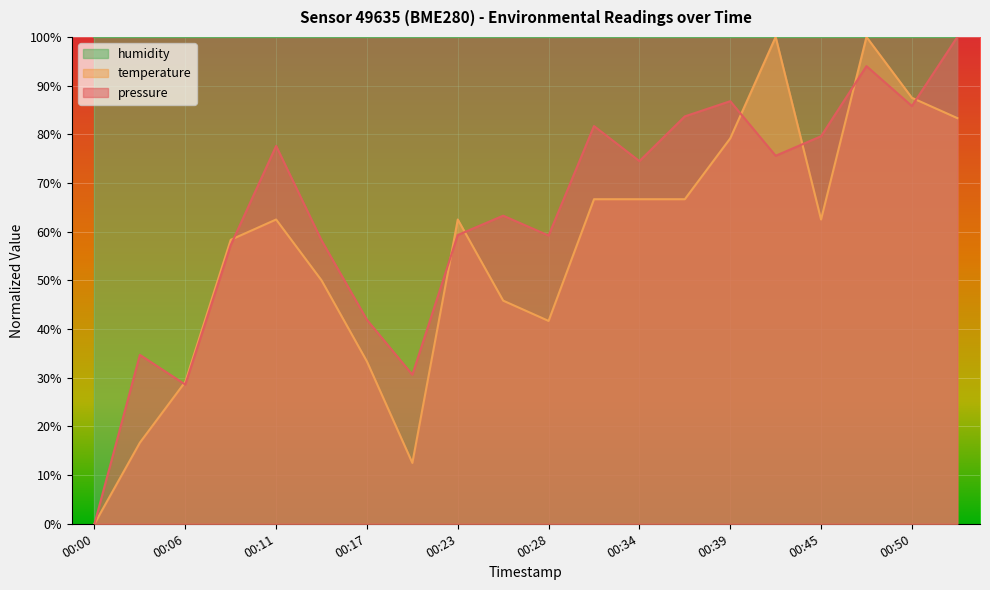

At which category does temperature reach its first local peak?

00:11